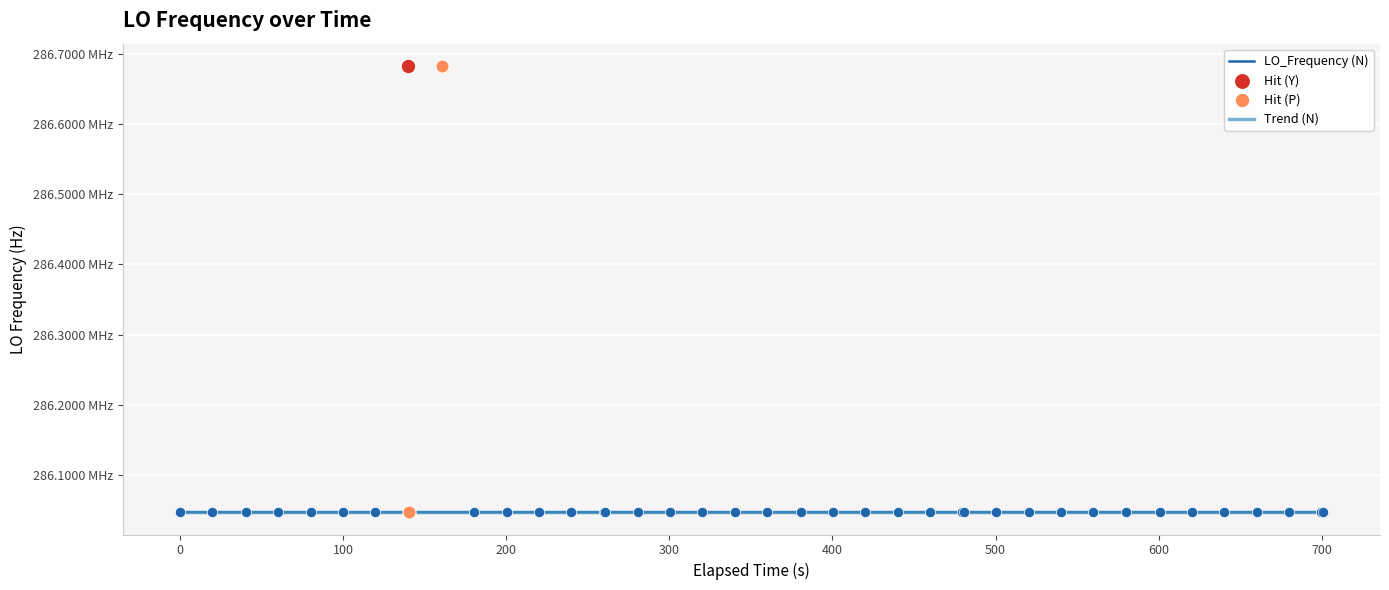

Approximately how many times larger is the value at 38 compared to 18?

1.0